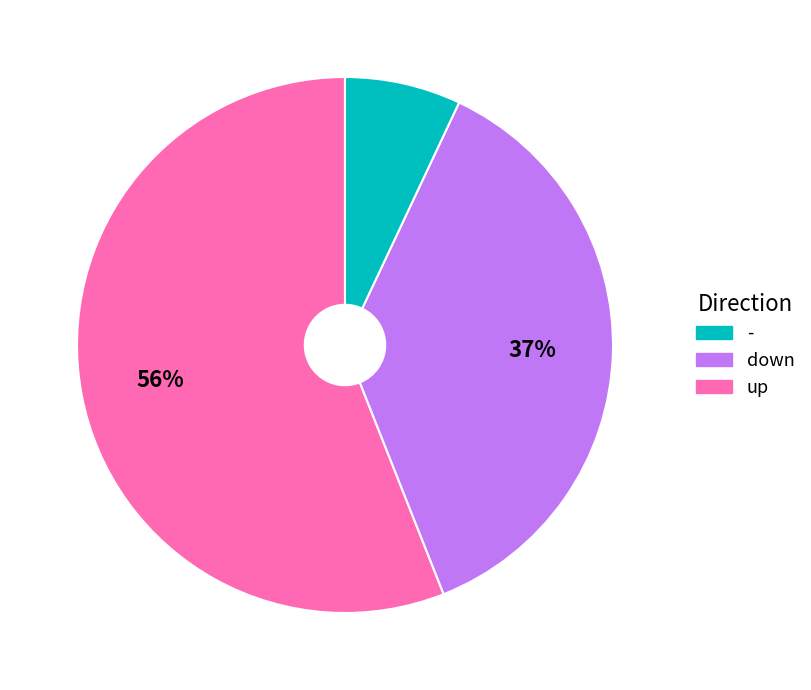

How many slices are in this pie chart?

3